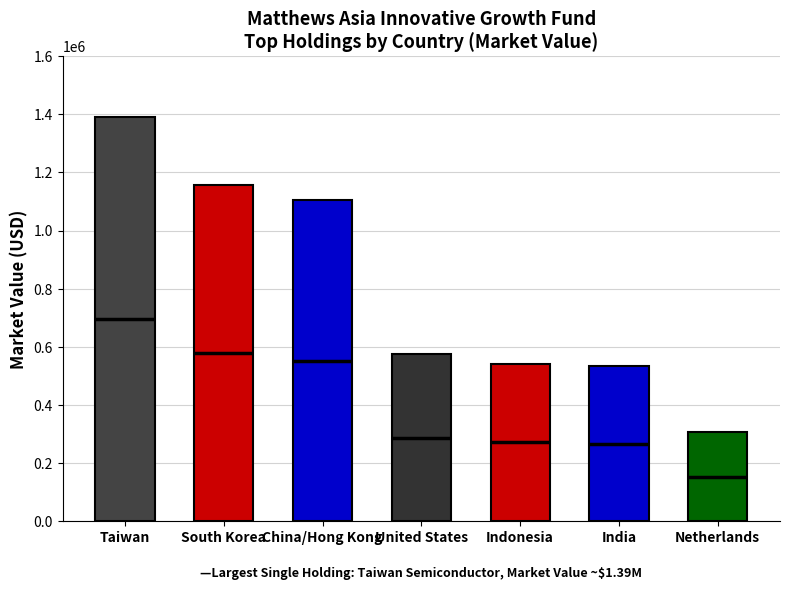

Reading right to left, transcribe all the data shown in this chart.

Netherlands=306013.7	India=532582.5	Indonesia=542017.4	United States=573481.9	China/Hong Kong=1103659.1	South Korea=1155874.1	Taiwan=1391320.2